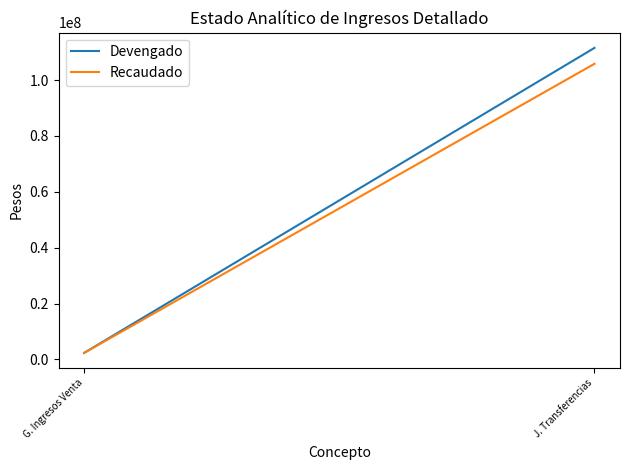

What is the smallest value displayed?

2317951.1